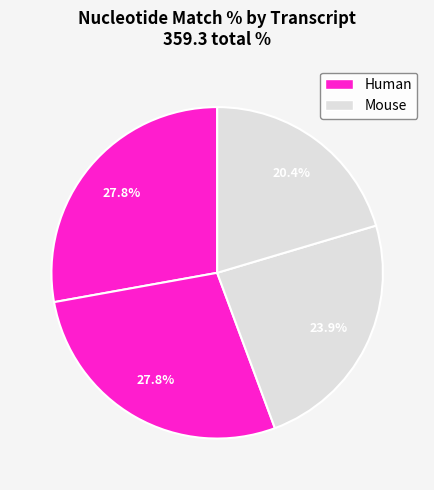

How many segments does this pie chart have?

4